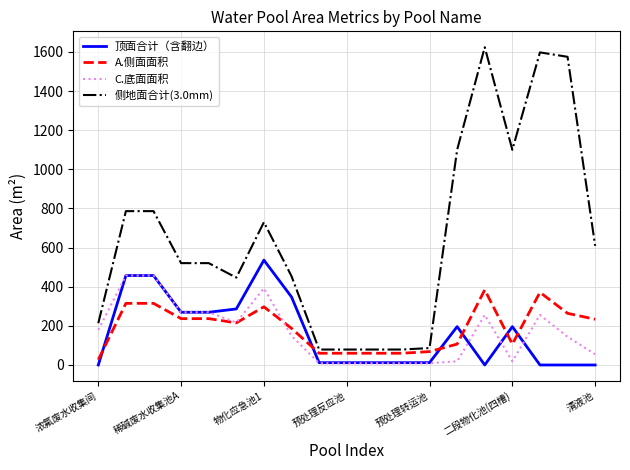

Which series has the largest range (max minus min)?

侧地面合计(3.0mm)